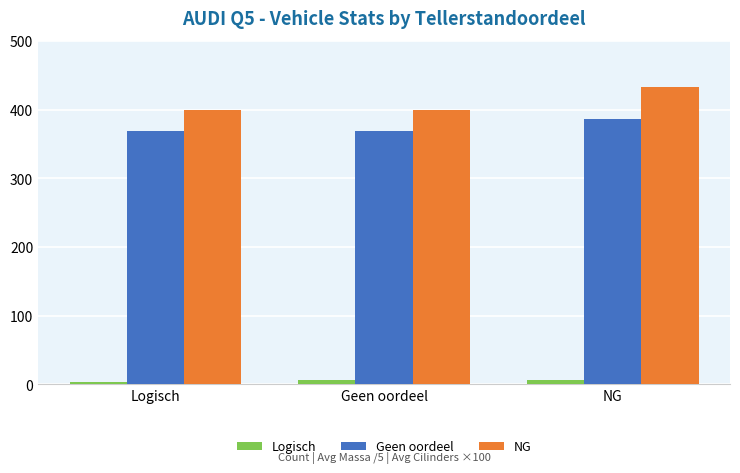

What is the label of the 3rd bar from the left?

NG